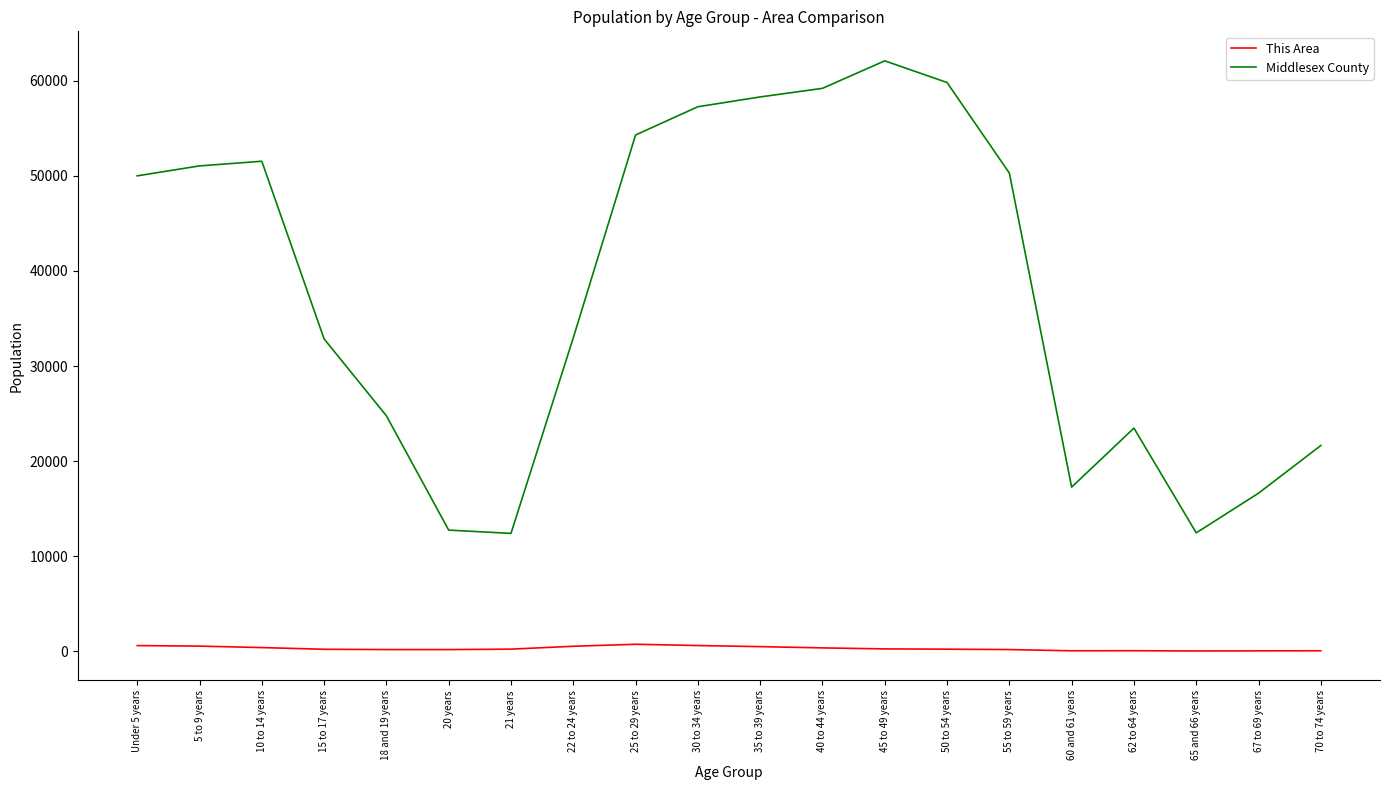

At how many categories does at least one series exceed 11002?

20